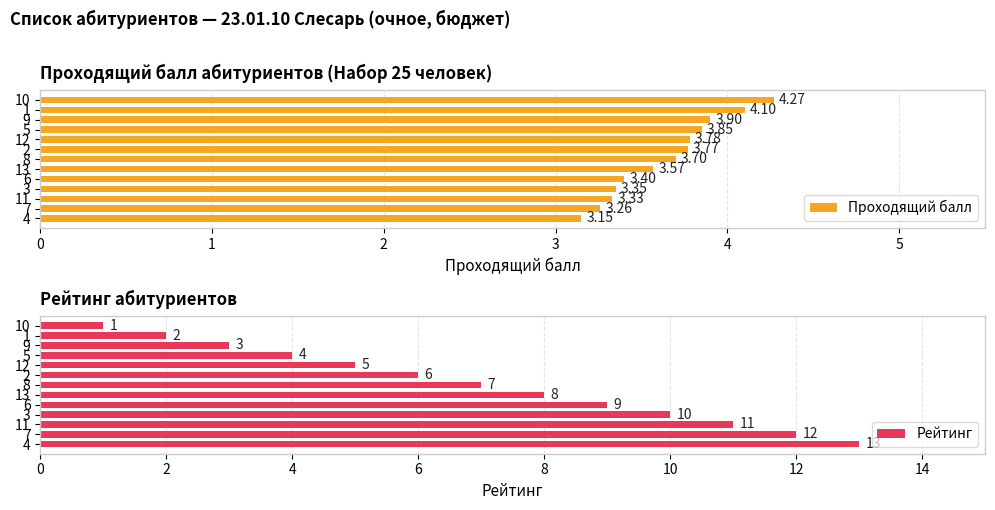

Is the value of Рейтинг at 1 greater than the value of Проходящий балл at 1?

No